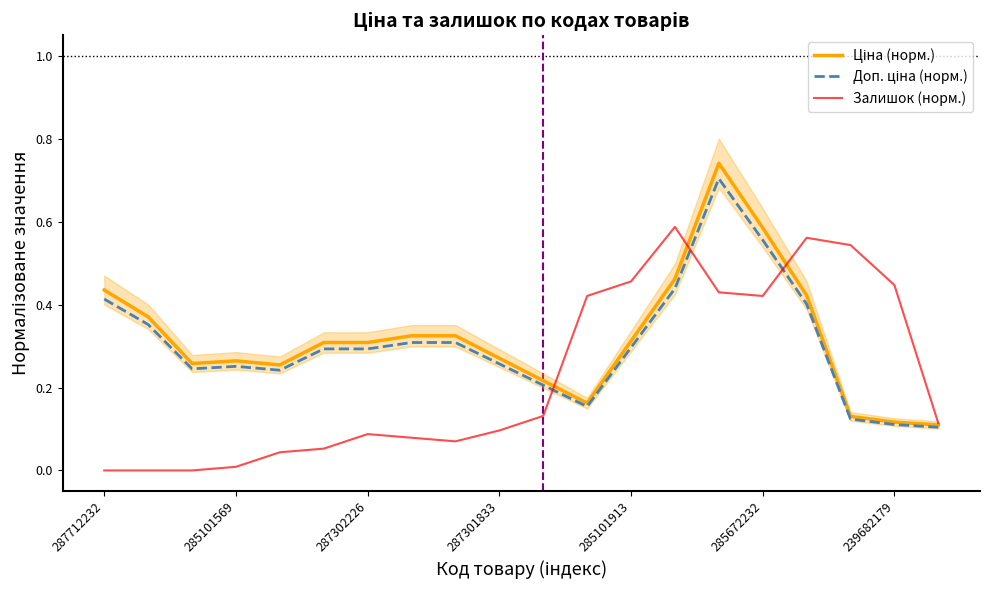

In Доп. ціна (норм.), how many points are lower than both neighbors (excluding endpoints)?

3